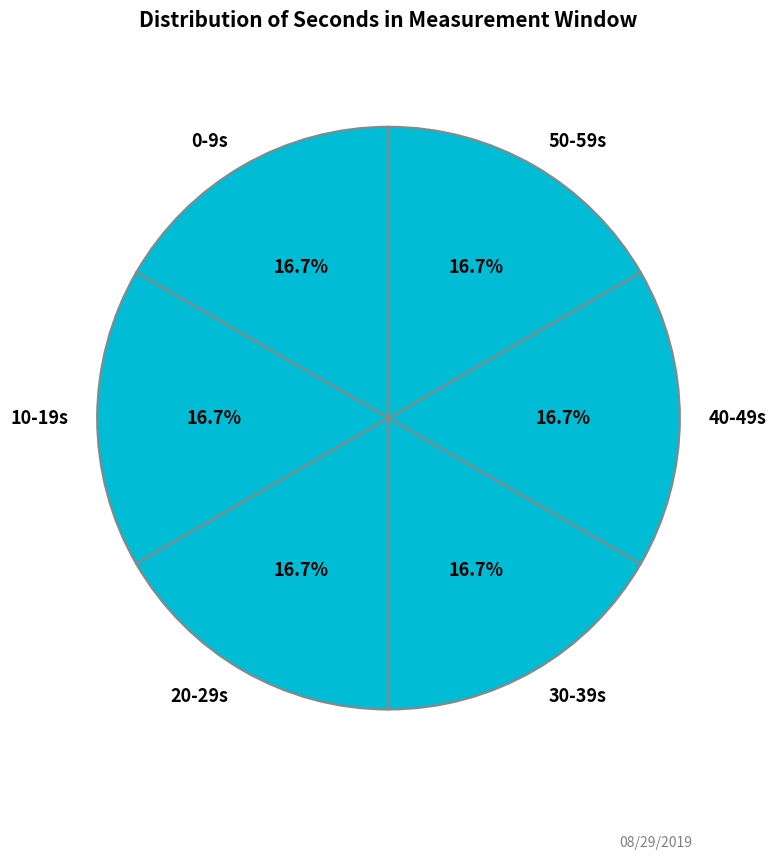

To the nearest percent, what is the average slice percentage?

17%